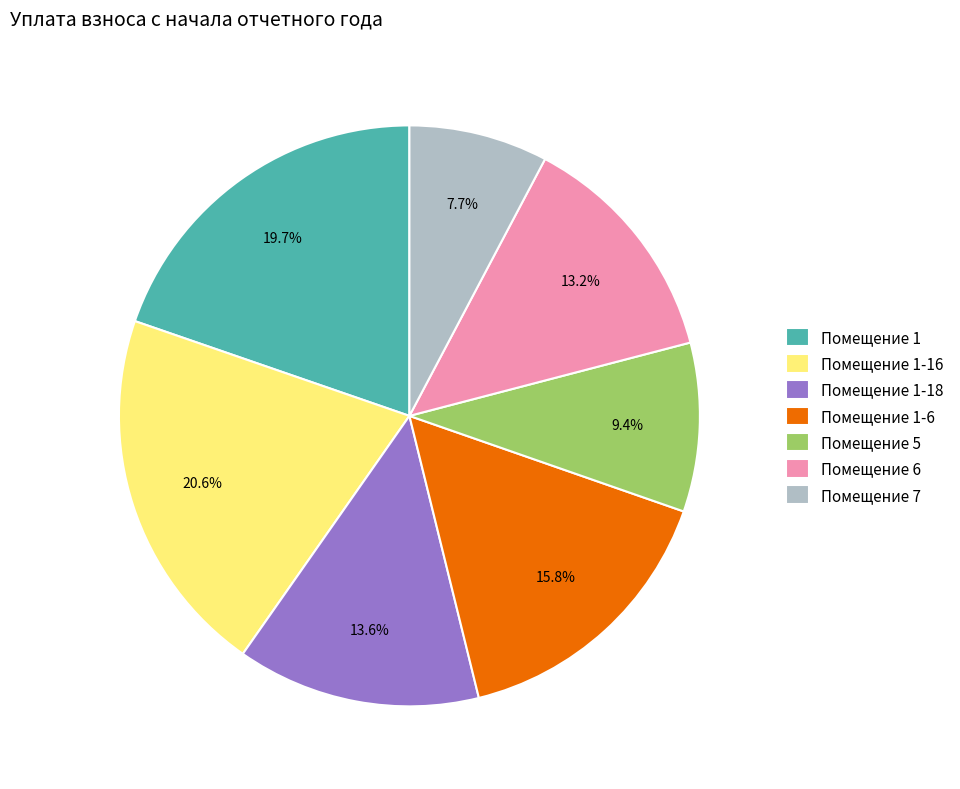

Is Помещение 1 the majority of the pie?

No